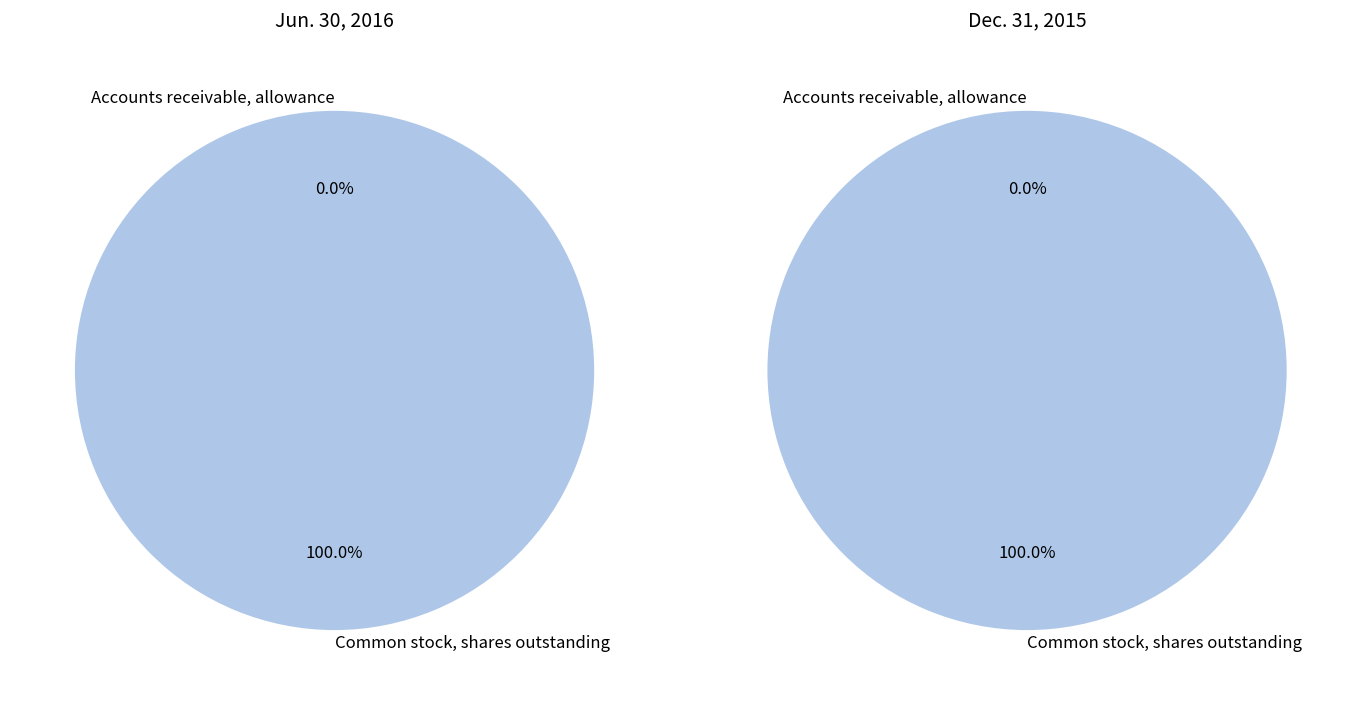

Rank the series at Common stock, shares outstanding from highest to lowest value.

Jun. 30, 2016, Dec. 31, 2015